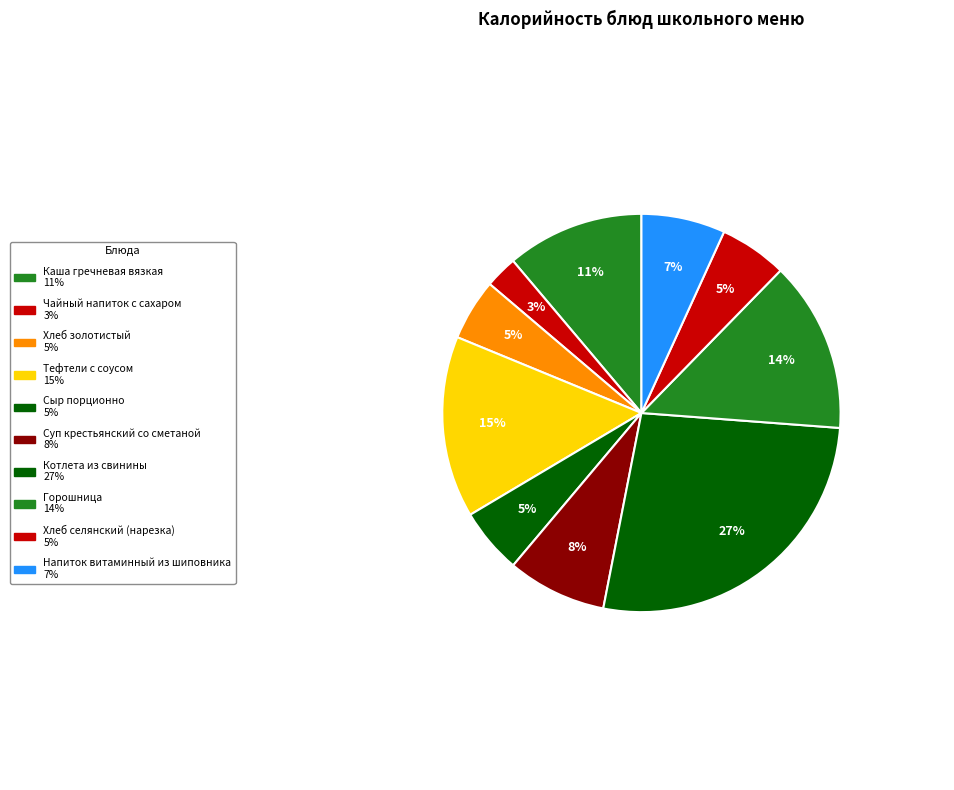

What percentage is the Каша гречневая вязкая slice, to the nearest percent?

11%